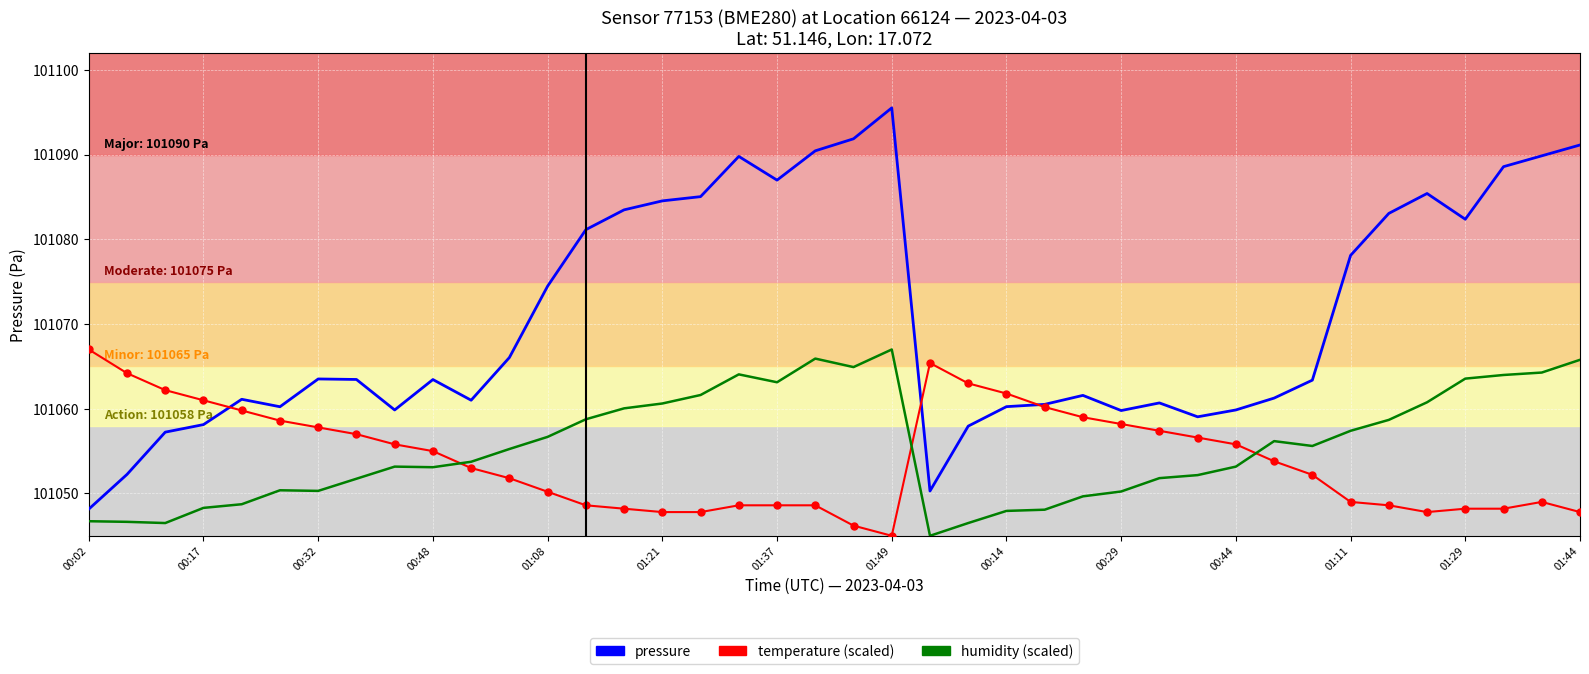

What is the smallest value displayed?

101045.0